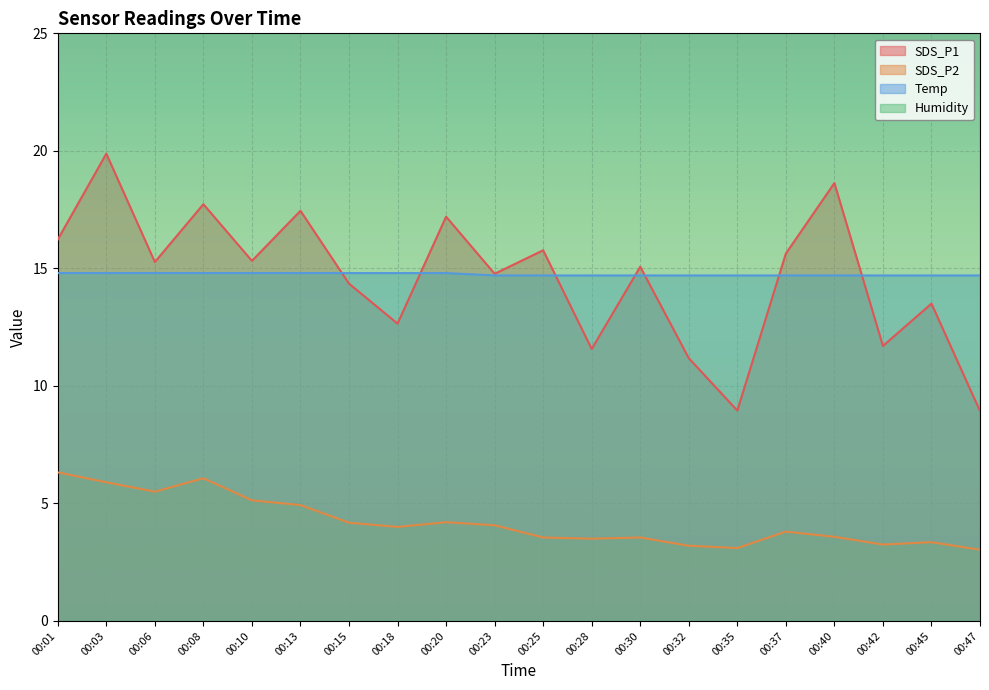

Which label corresponds to the largest value in the chart?

00:03